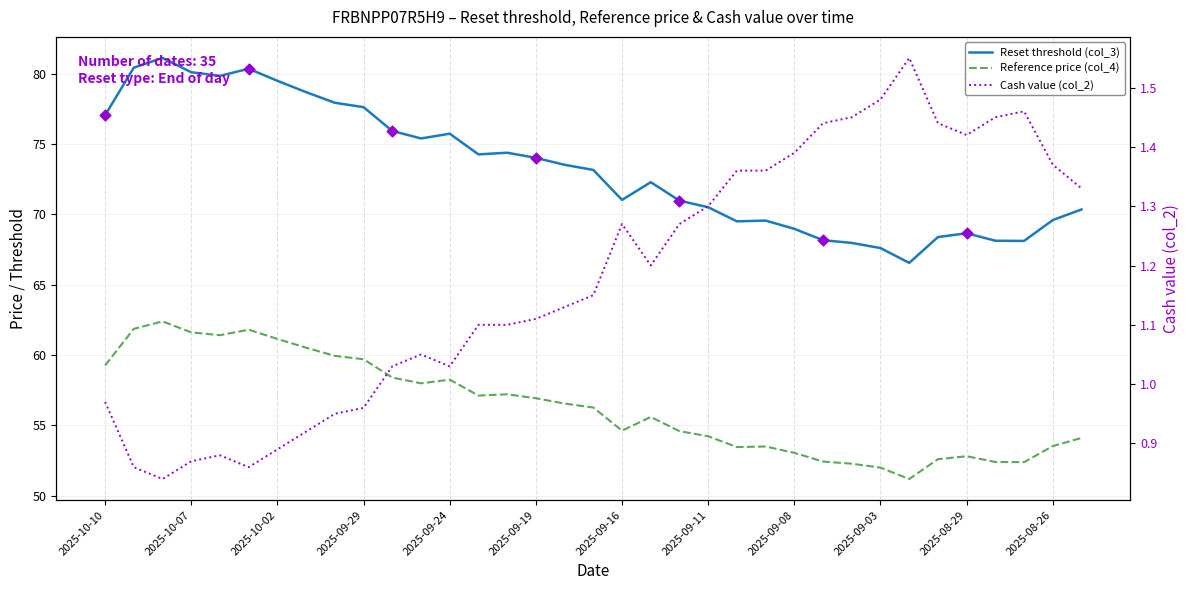

Which series contains the highest Y value?

Reset threshold (col_3)